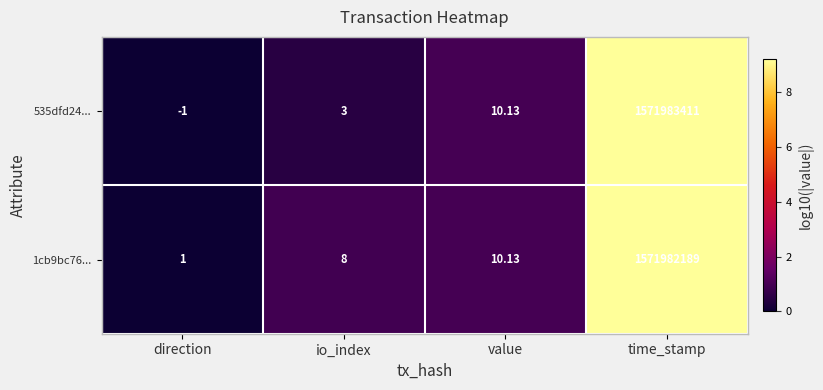

Which series has the widest spread of values?

535dfd24...